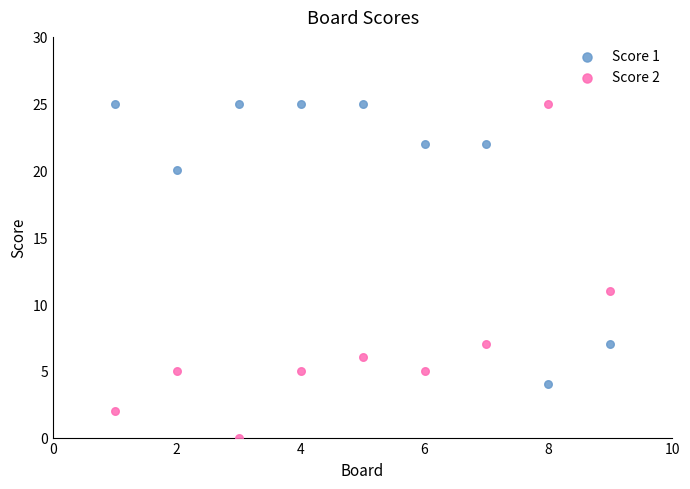

Across all data points, what is the range of Y values (max minus min)?

25